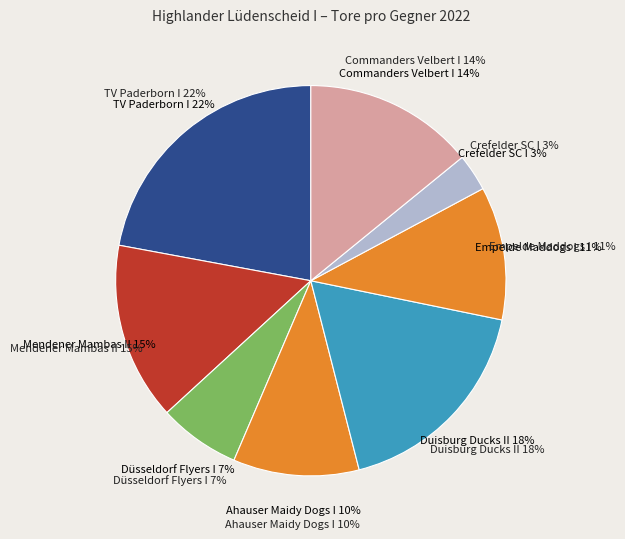

Does Duisburg Ducks II represent more than half of the total?

No